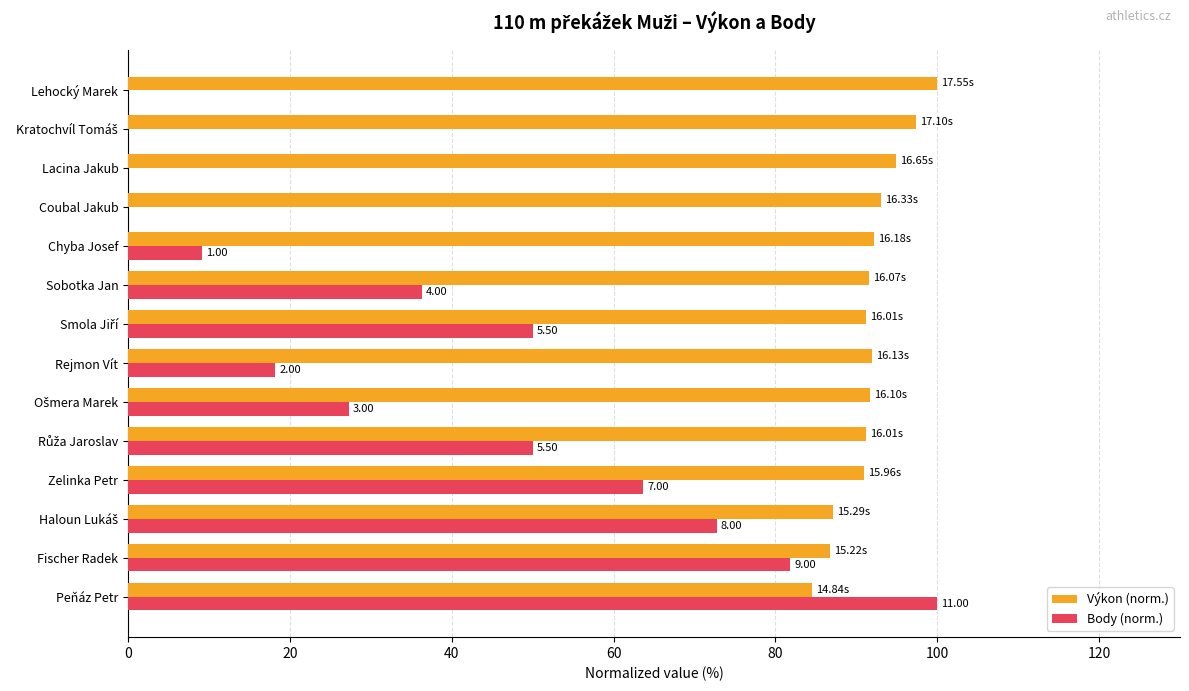

What is the average value of the Výkon (norm.) series?

91.8